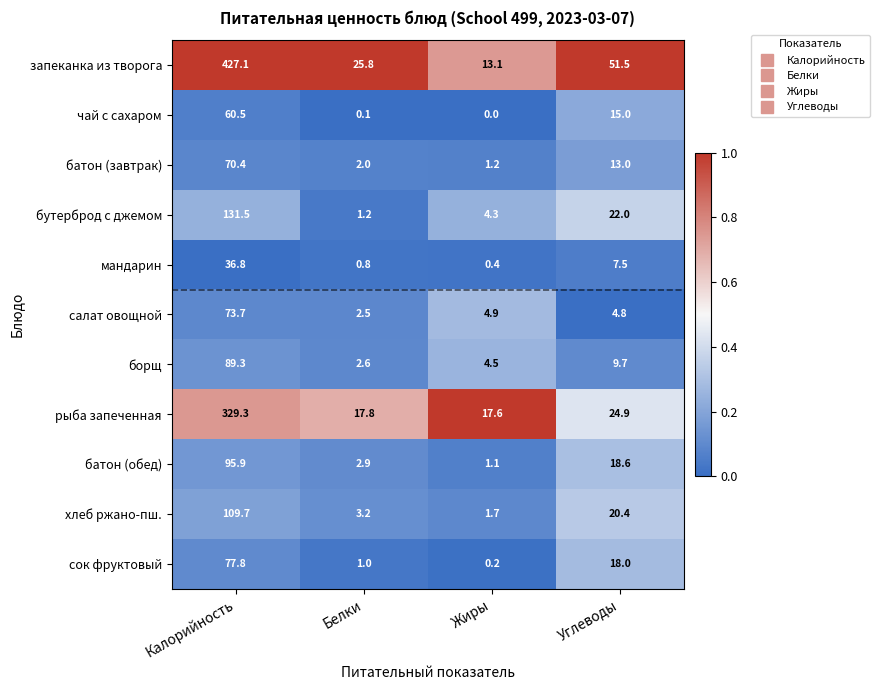

True or false: салат овощной has a value of 4.1 at Белки.

False